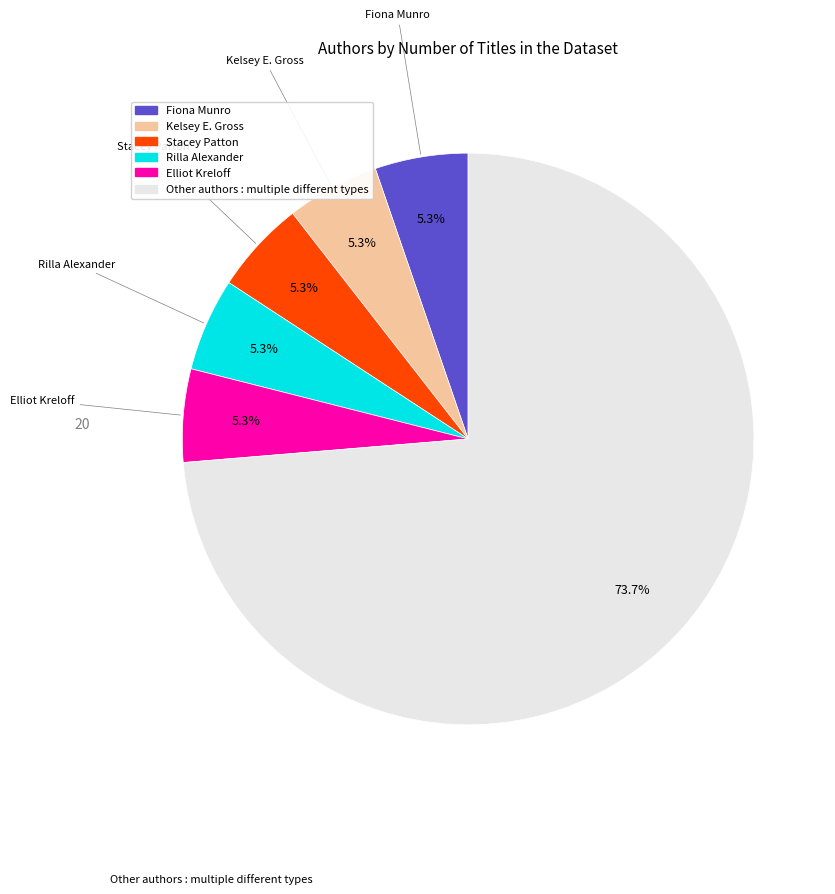

Is there any slice that represents more than half of the pie?

Yes